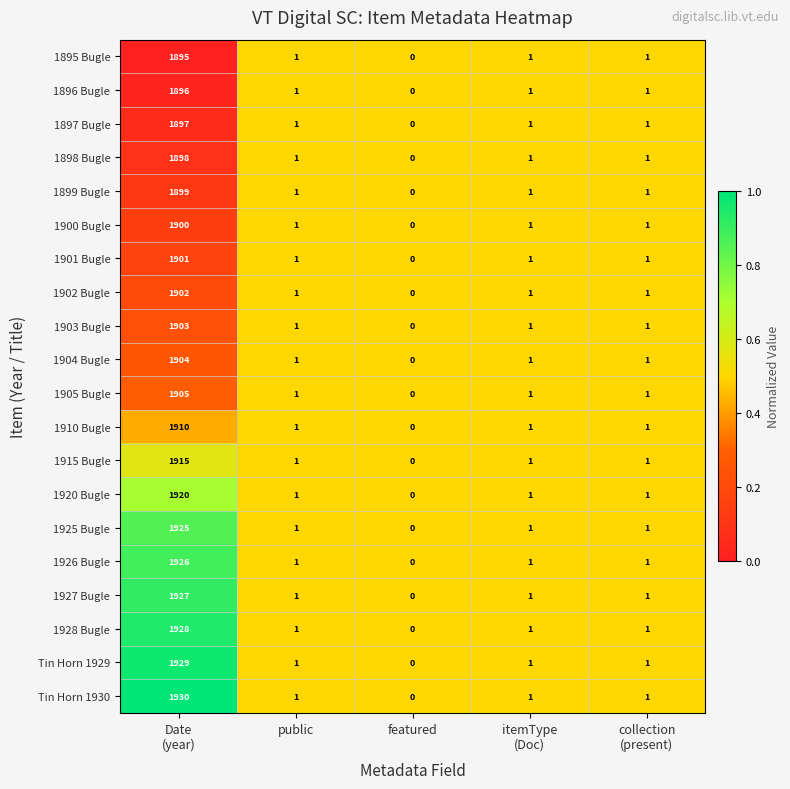

What is the maximum value for 1926 Bugle?

1926